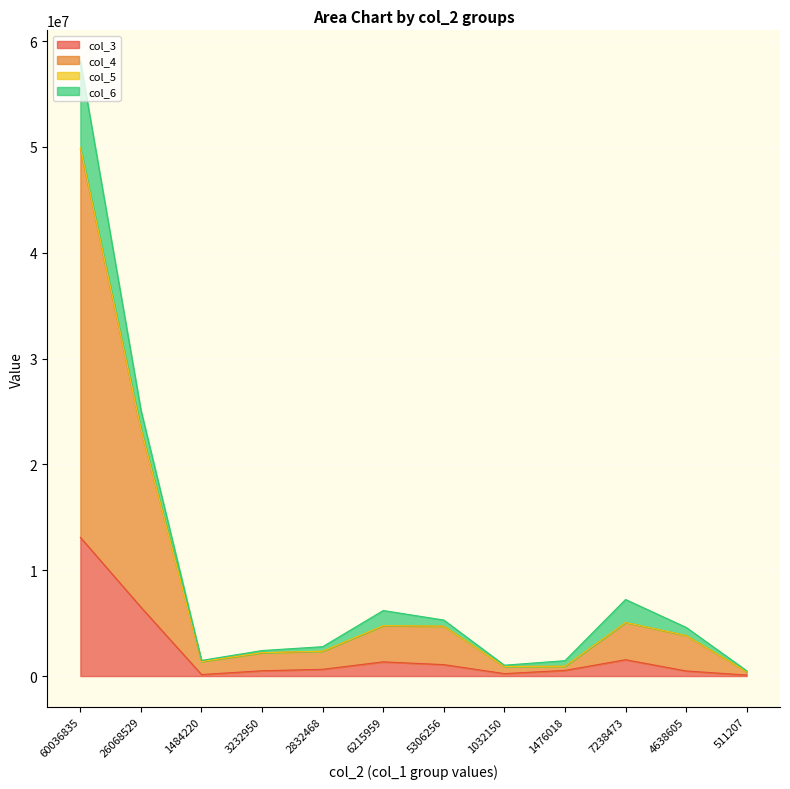

Which category has the highest value across all series?

60036835